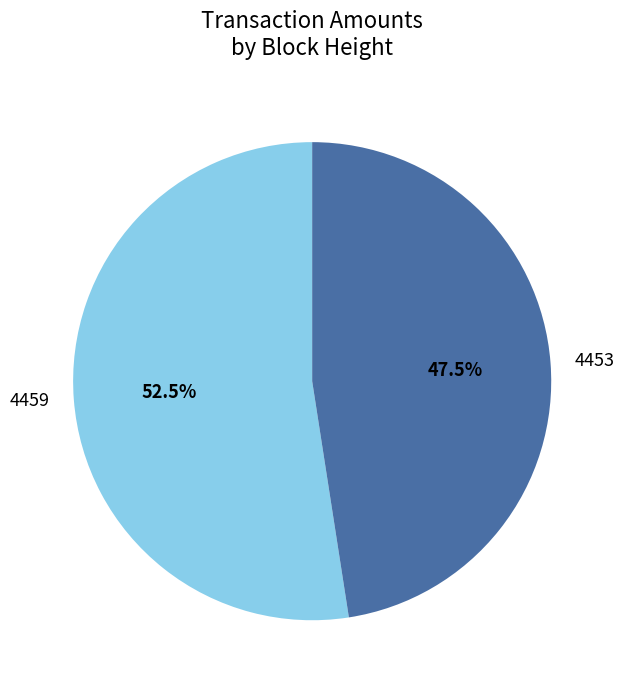

Which slice is the largest?

4459